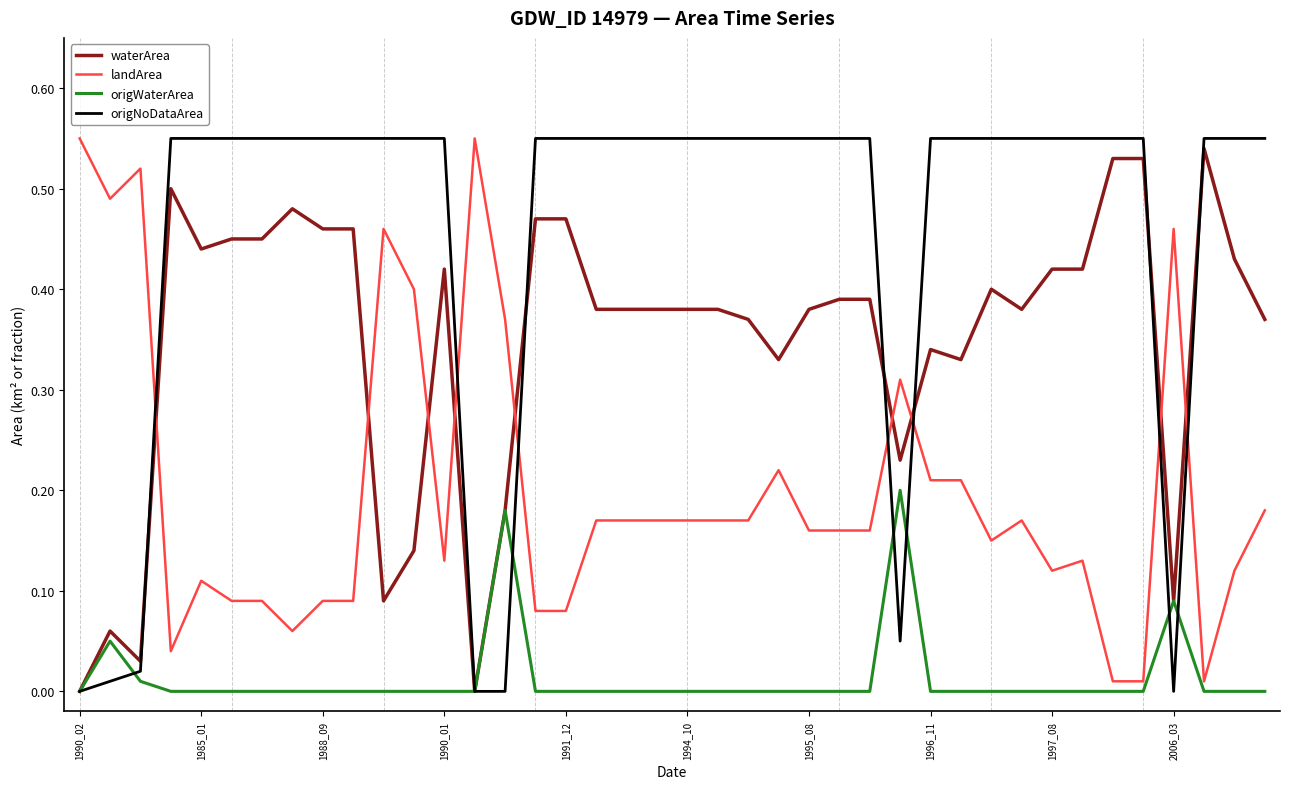

True or false: origWaterArea has more than 1 points higher than both neighbors.

True